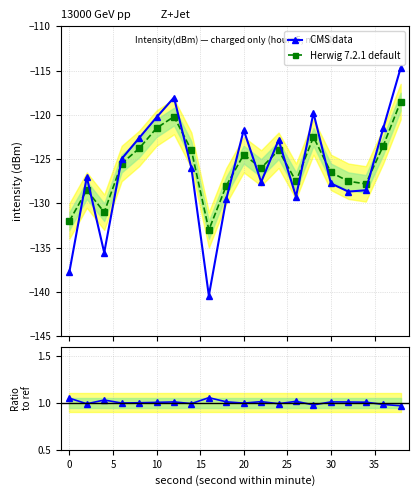

Is the value of Ratio at 16 greater than the value of Herwig 7.2.1 default at 16?

Yes